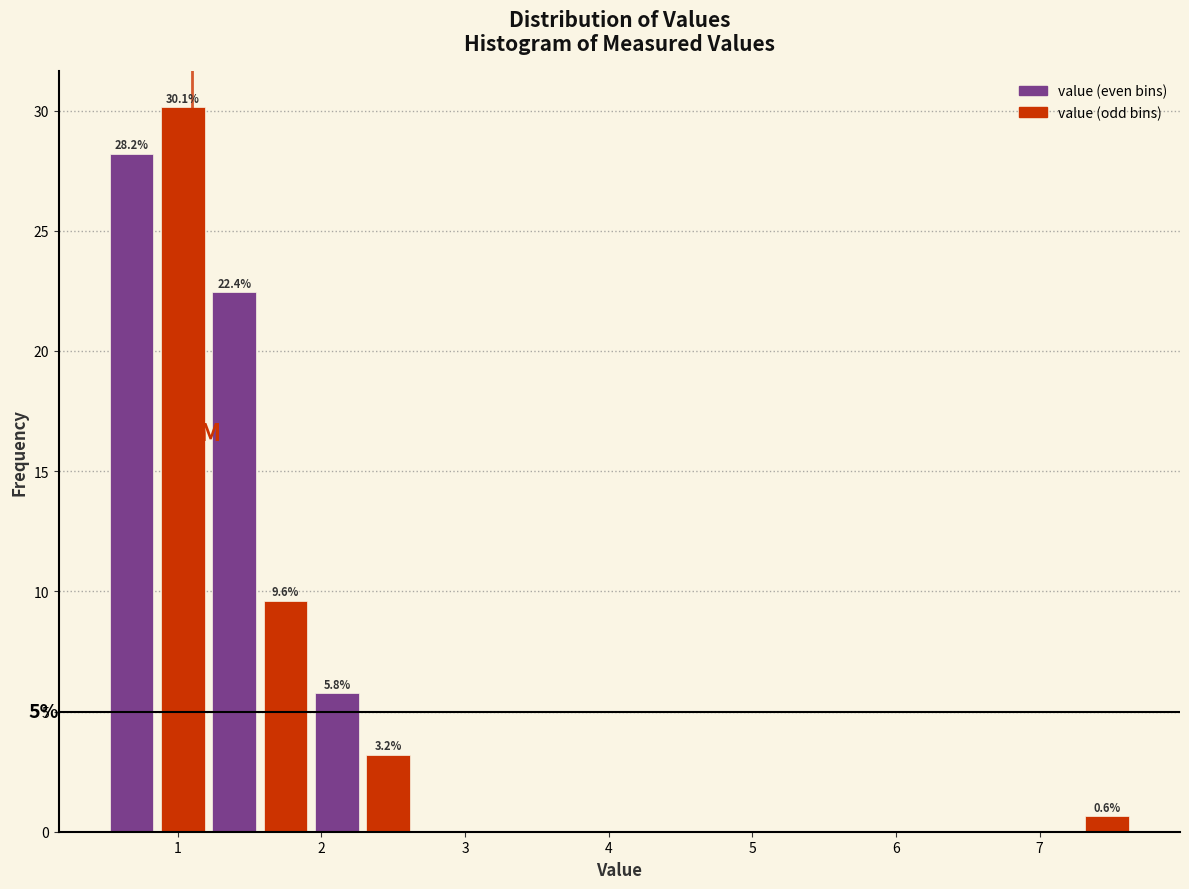

Around what value on the x-axis is the tallest bar? Give the approximate position of its centre, as read against the axis.

1.0